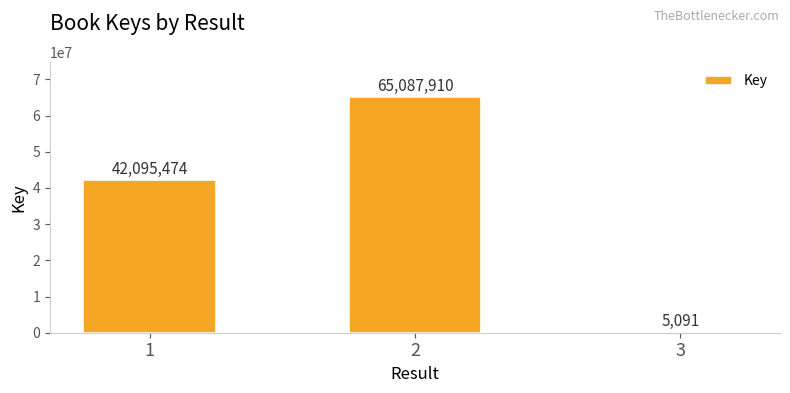

What is the sum of the values at 2 and 3?

65093001